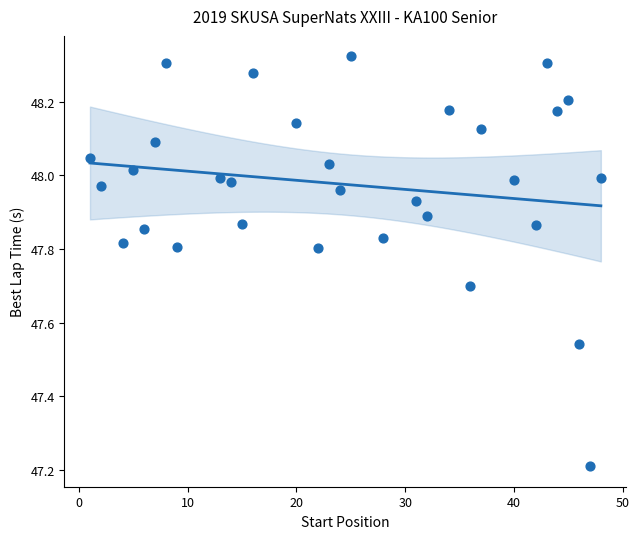

What Y value in the scatter plot is closest to 47?

47.2